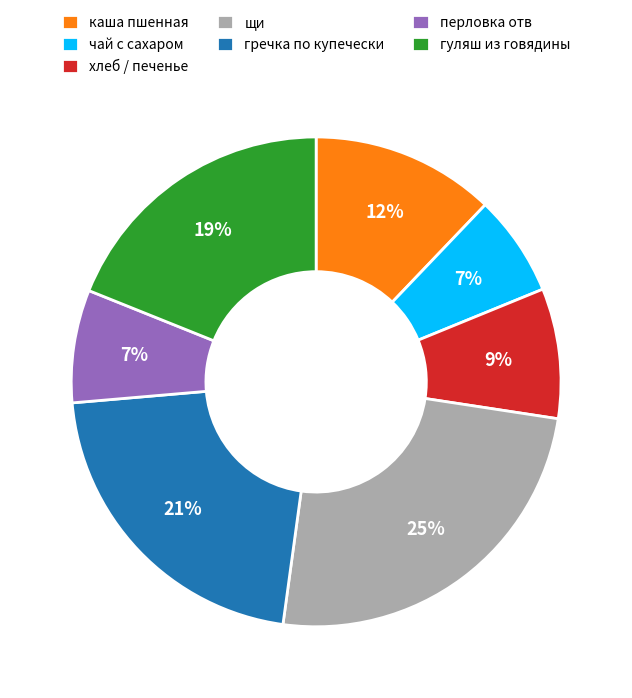

True or false: гречка по купечески accounts for 29% of the total.

False